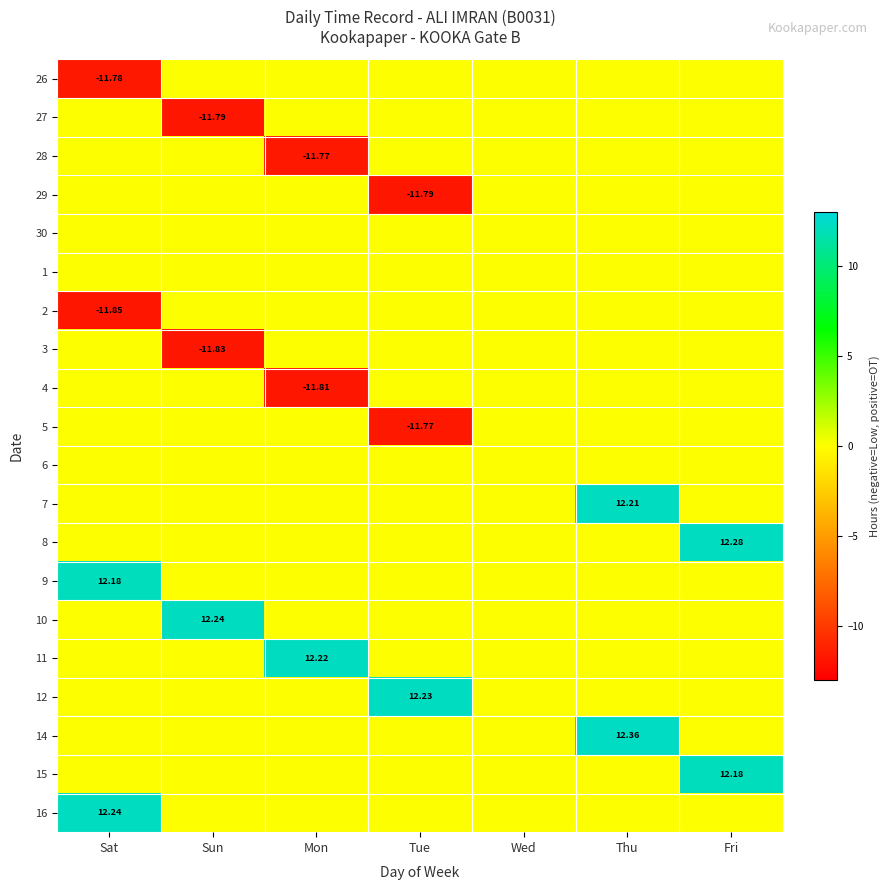

What is the difference between the highest and lowest values at Mon?

24.0